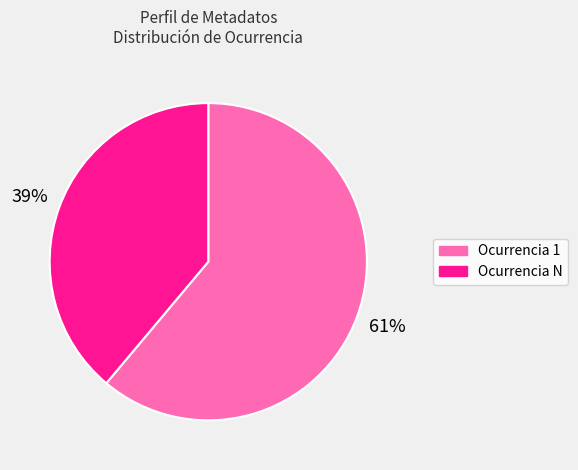

Is the sum of Ocurrencia 1 and Ocurrencia N greater than half?

Yes